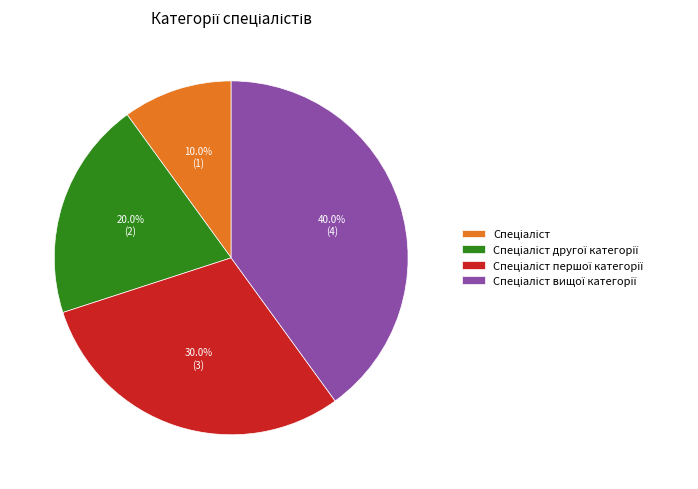

Does any single category account for the majority?

No